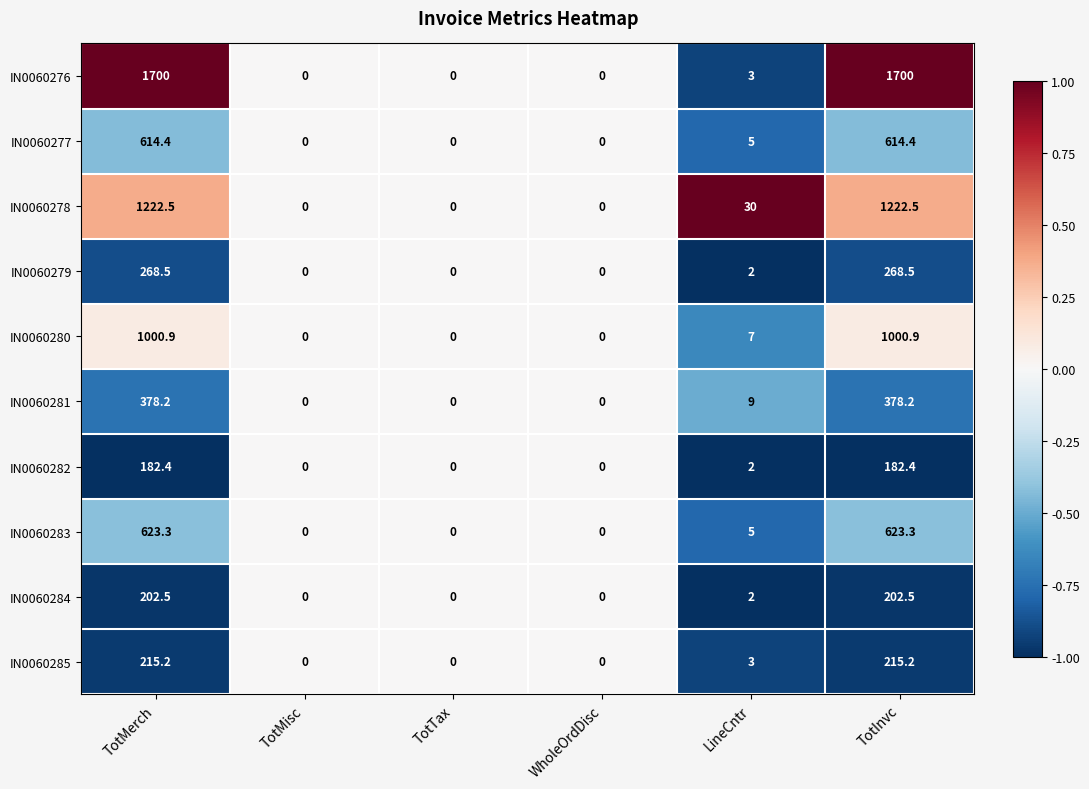

What is the difference between the highest and lowest values at TotInvc?

1517.6